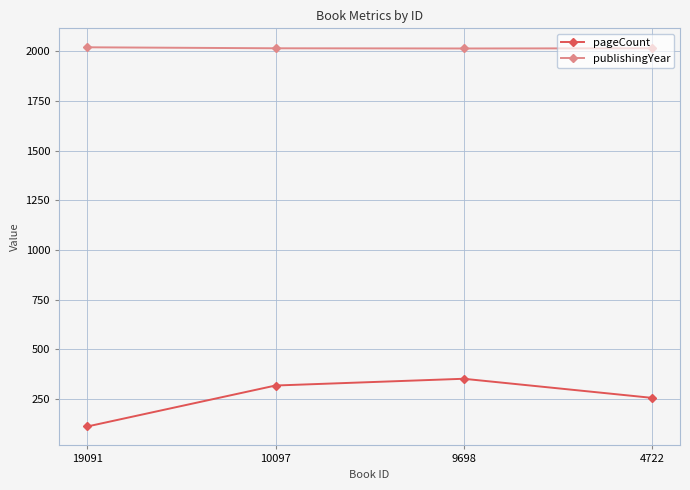

What is the smallest value displayed?

112